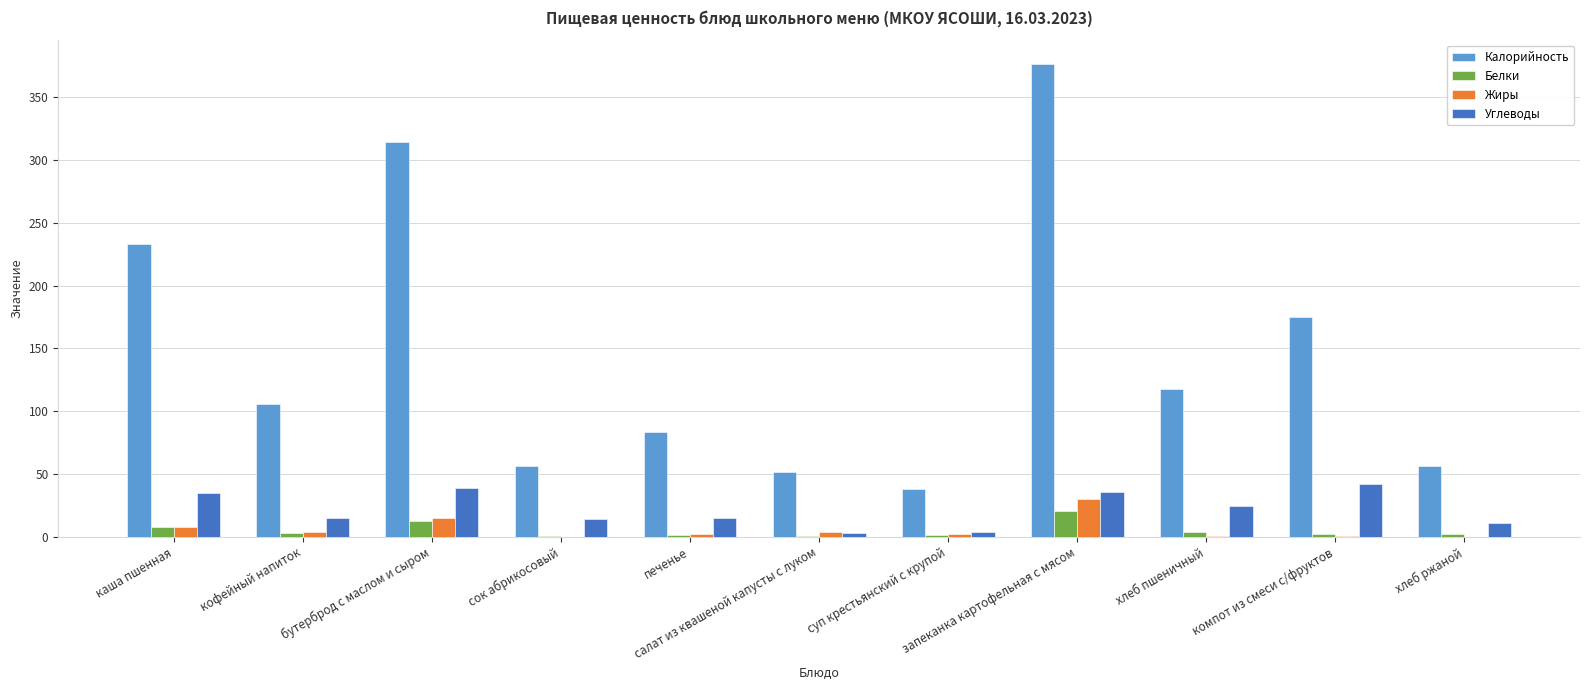

At which label is Калорийность closest to 207?

каша пшенная